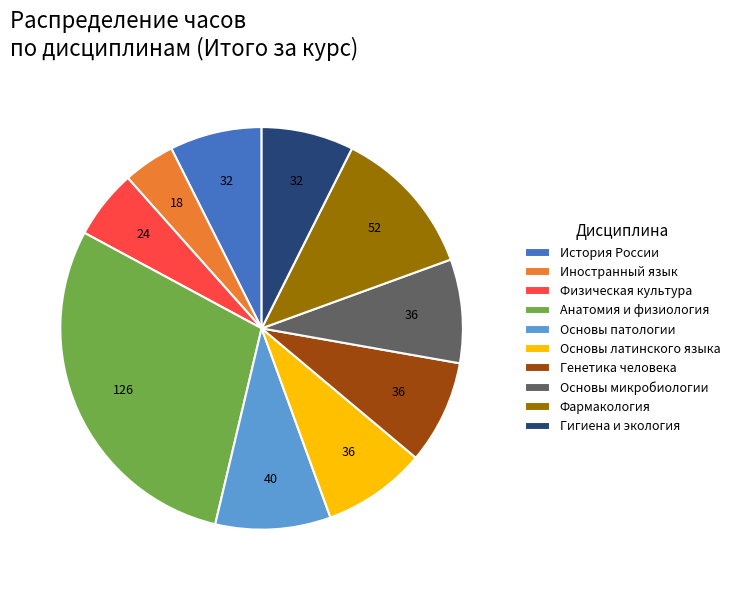

Does any single category account for the majority?

No